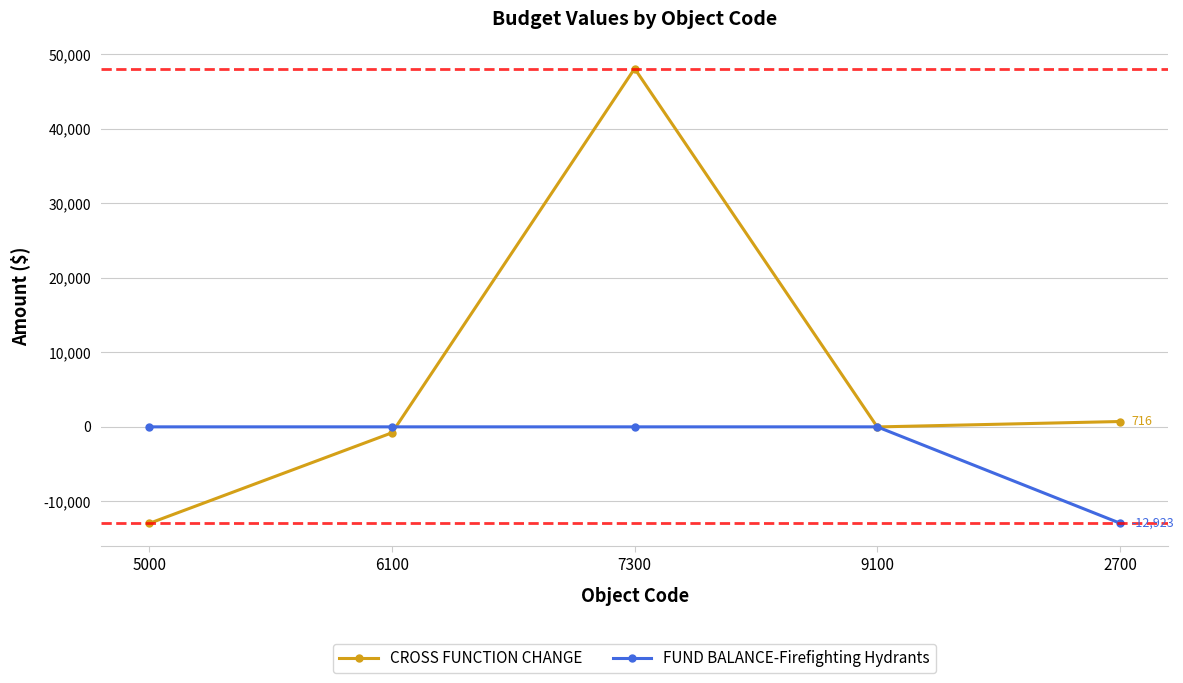

Between 7300 and 9100, which series saw the biggest shift?

CROSS FUNCTION CHANGE